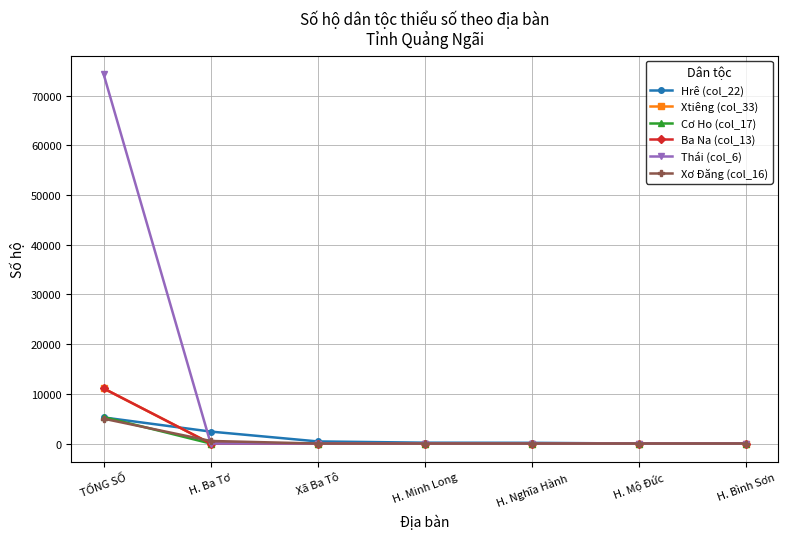

What is the difference between the second highest and second lowest values in the Hrê (col_22) series?

2402